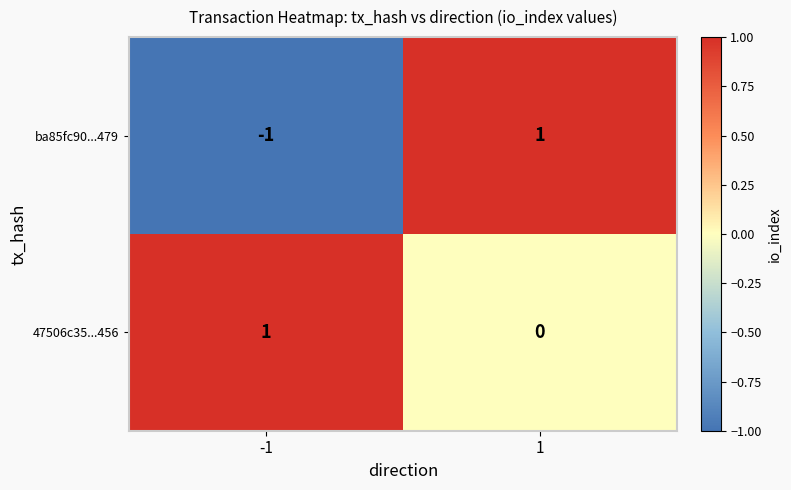

The value of 47506c35...456 at 1 is 0. True or false?

True